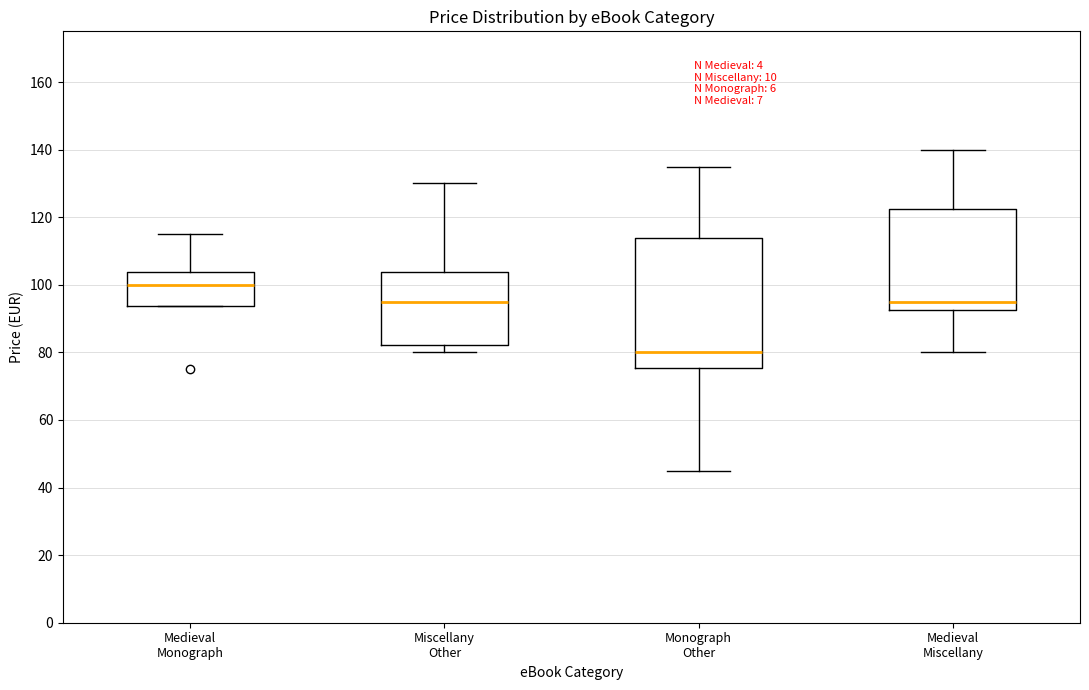

Reading left to right, read every box against the y-axis: the position of its median line, the range the box covers, and the ends of its whiskers. The values are not printed on the chart, so give them approximately, as read against the axis.

Medieval Monograph: median 100, box 94 to 104, whiskers 94 to 116
Miscellany Other: median 96, box 82 to 104, whiskers 80 to 130
Monograph Other: median 80, box 76 to 114, whiskers 46 to 136
Medieval Miscellany: median 96, box 92 to 122, whiskers 80 to 140